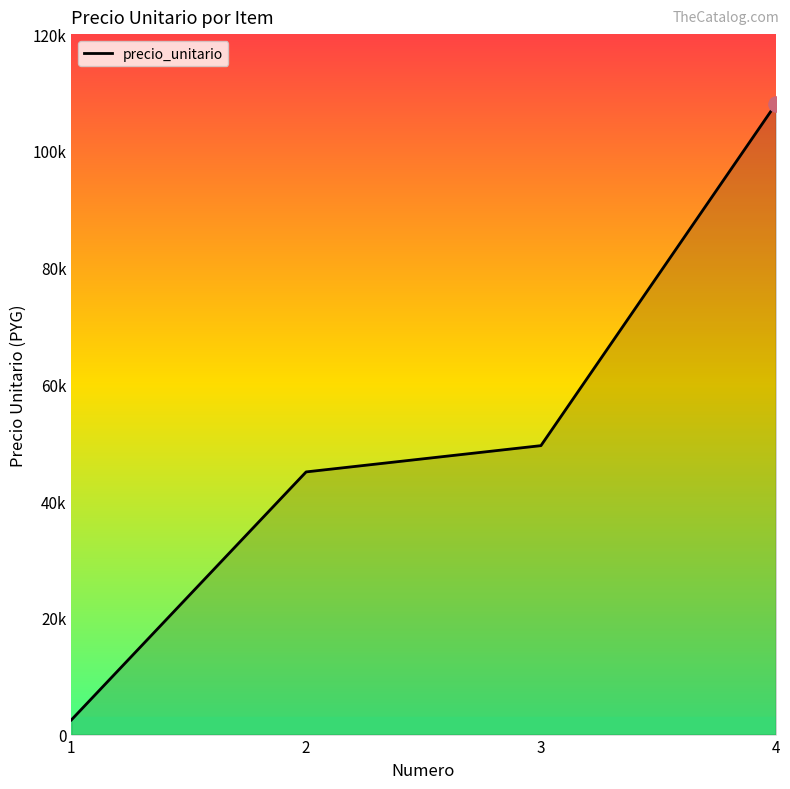

Does the chart have visible grid lines?

No